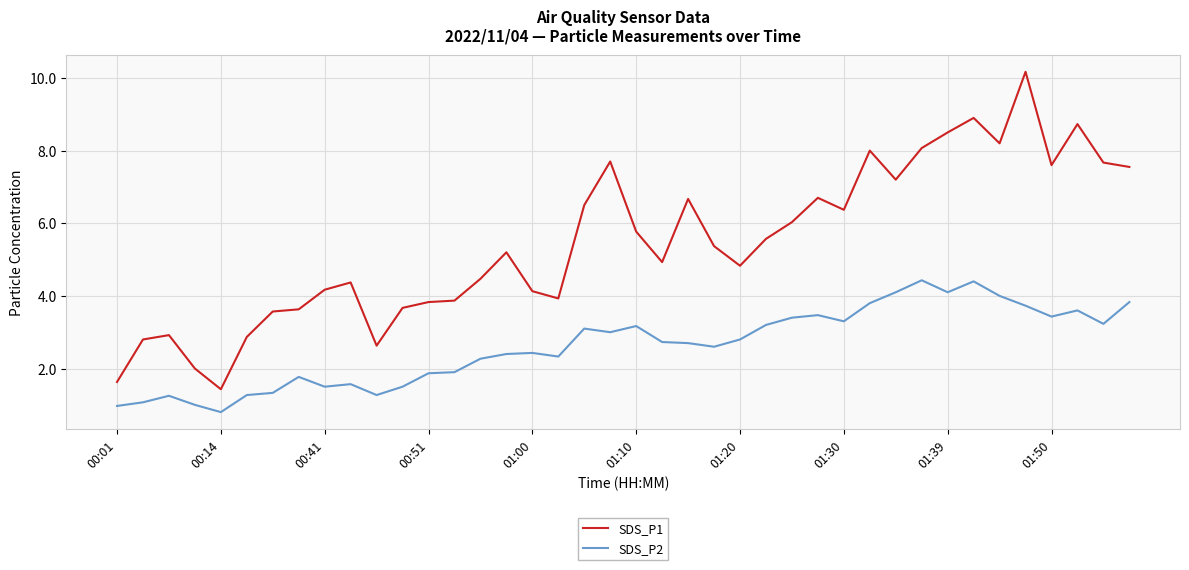

Which series has the largest total across all categories?

SDS_P1